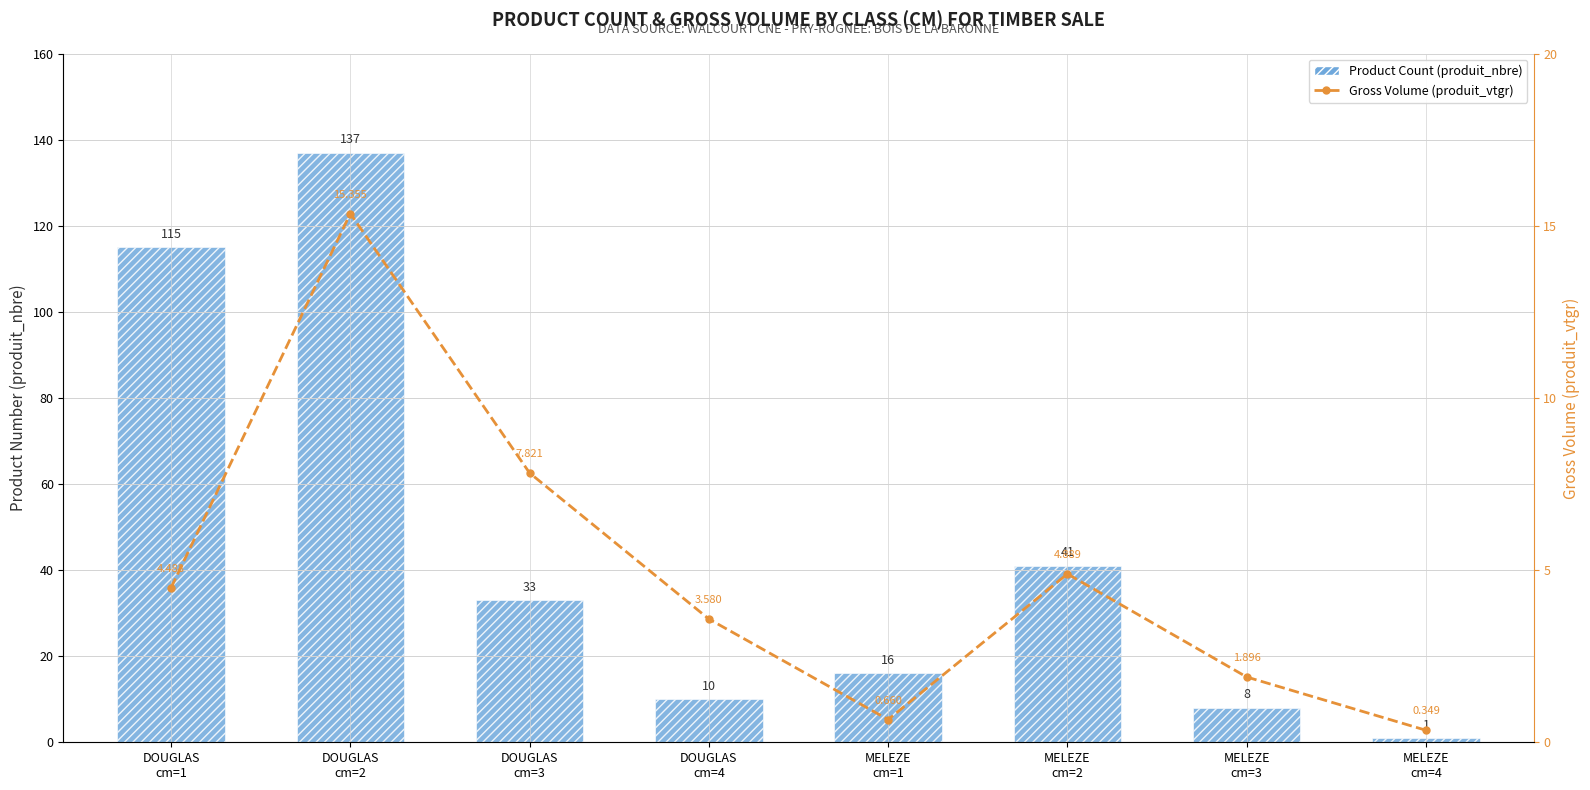

What is the label of the 1st bar from the right?

MELEZE
cm=4